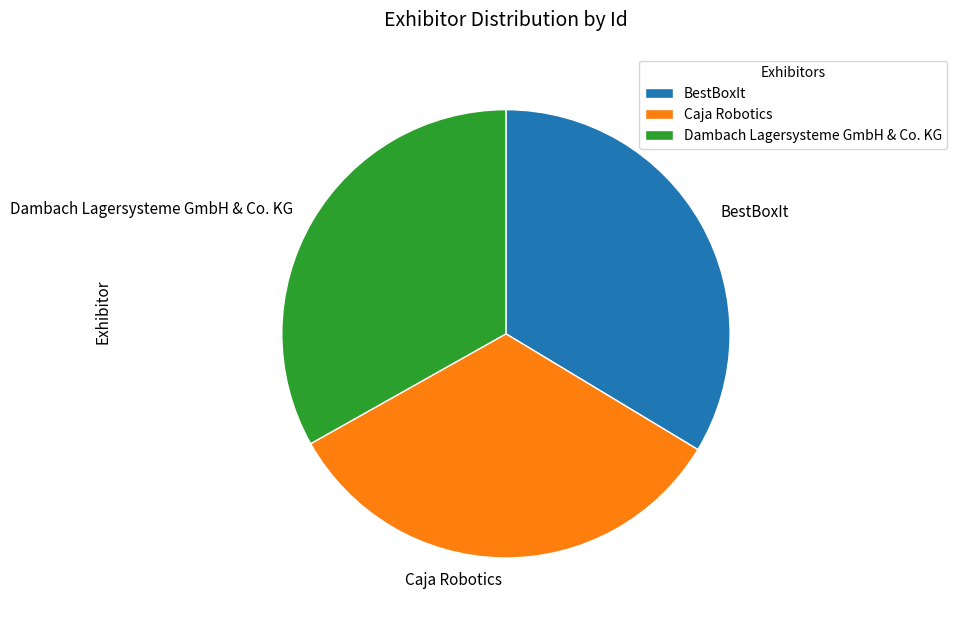

Is there a majority slice in this chart?

No